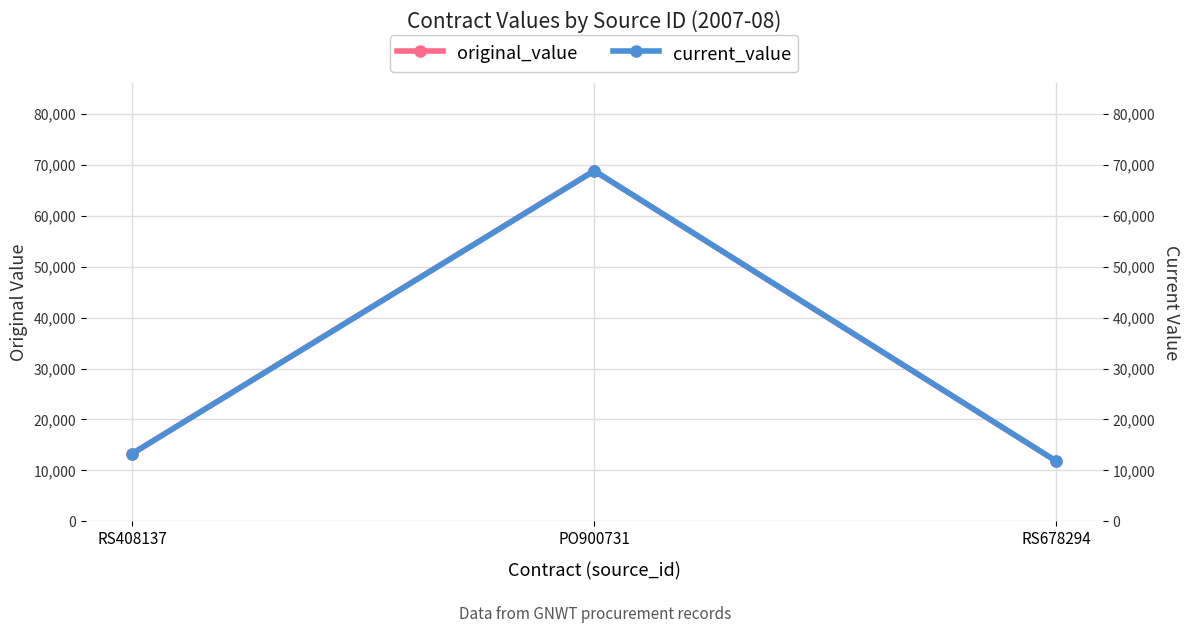

How many distinct data groups are displayed?

2